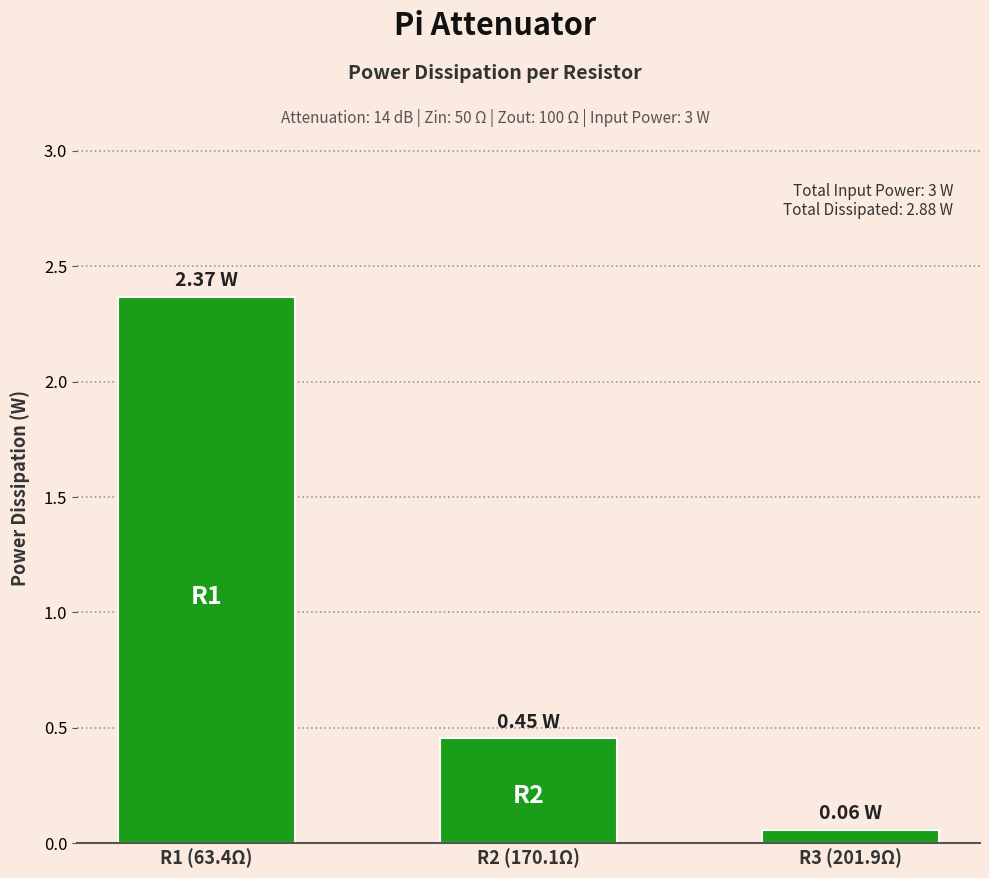

Rank the categories by value from highest to lowest.

R1 (63.4Ω), R2 (170.1Ω), R3 (201.9Ω)